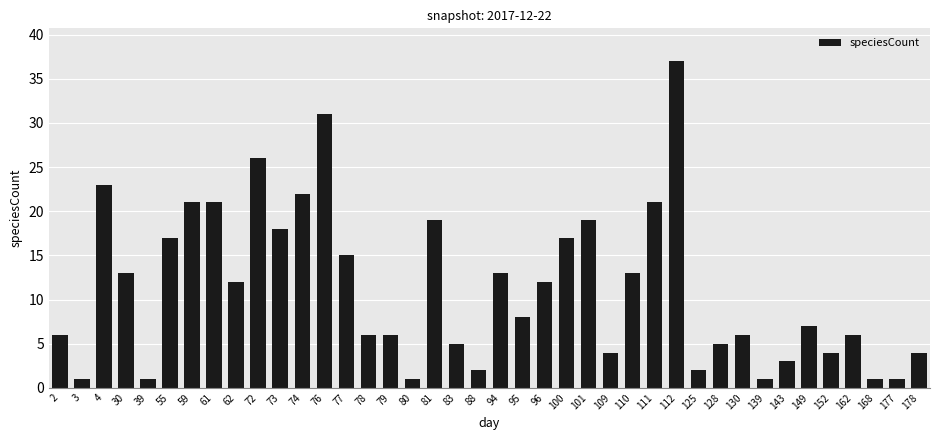

The value at 130 is 4. True or false?

False